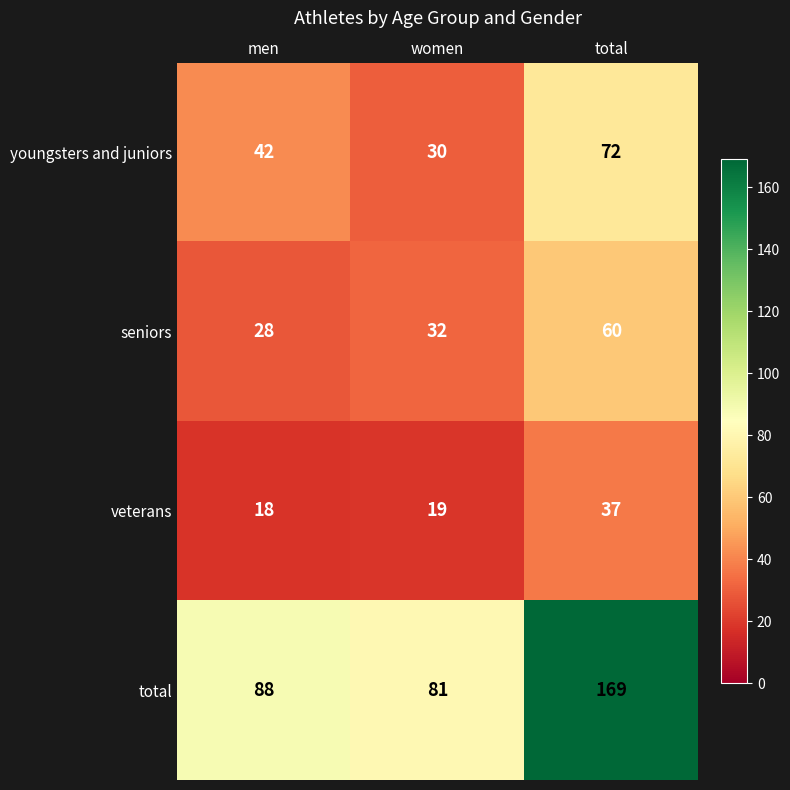

Which series has the largest range (max minus min)?

total